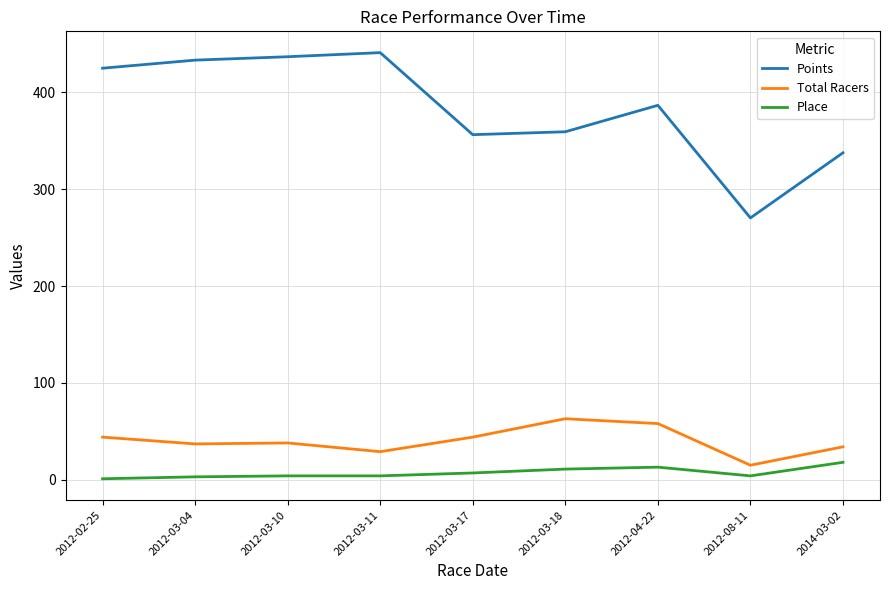

True or false: Place and Points intersect in this chart.

False